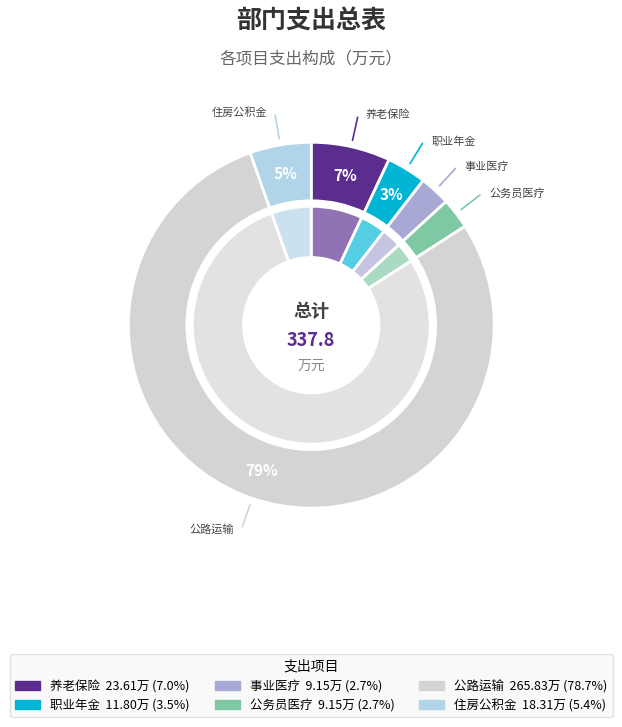

What percentage is the 事业单位医疗 slice, to the nearest percent?

3%